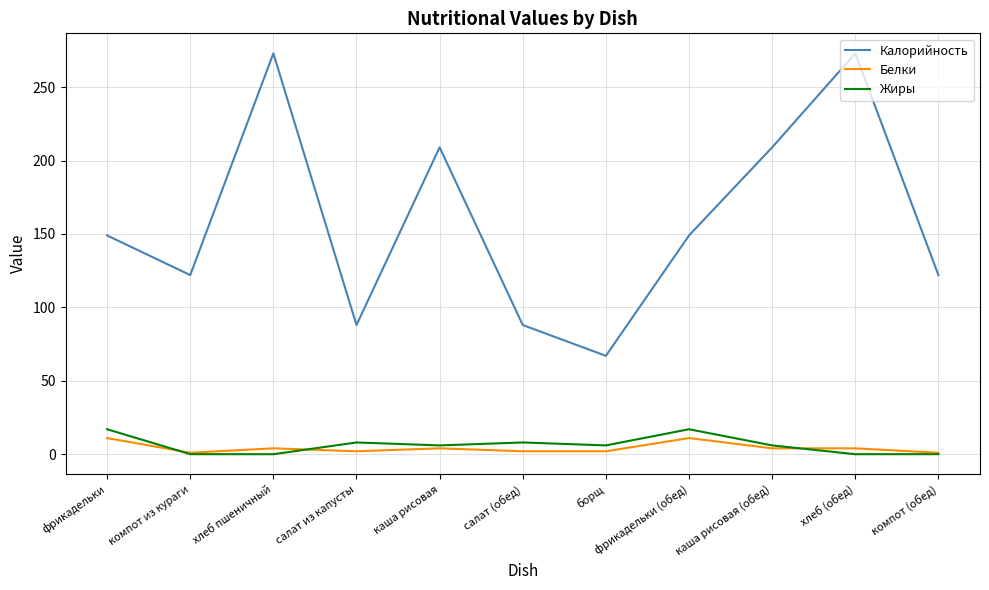

True or false: Калорийность and Белки cross at least once.

False